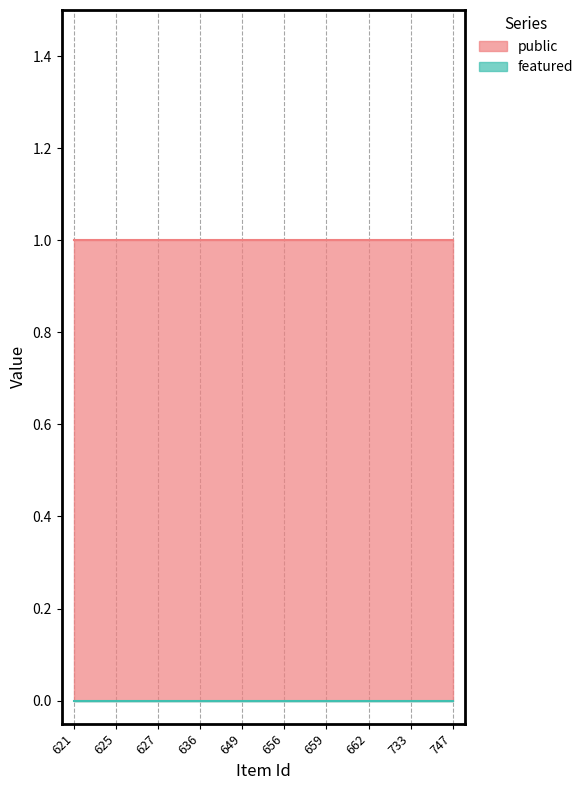

True or false: public and featured intersect in this chart.

False